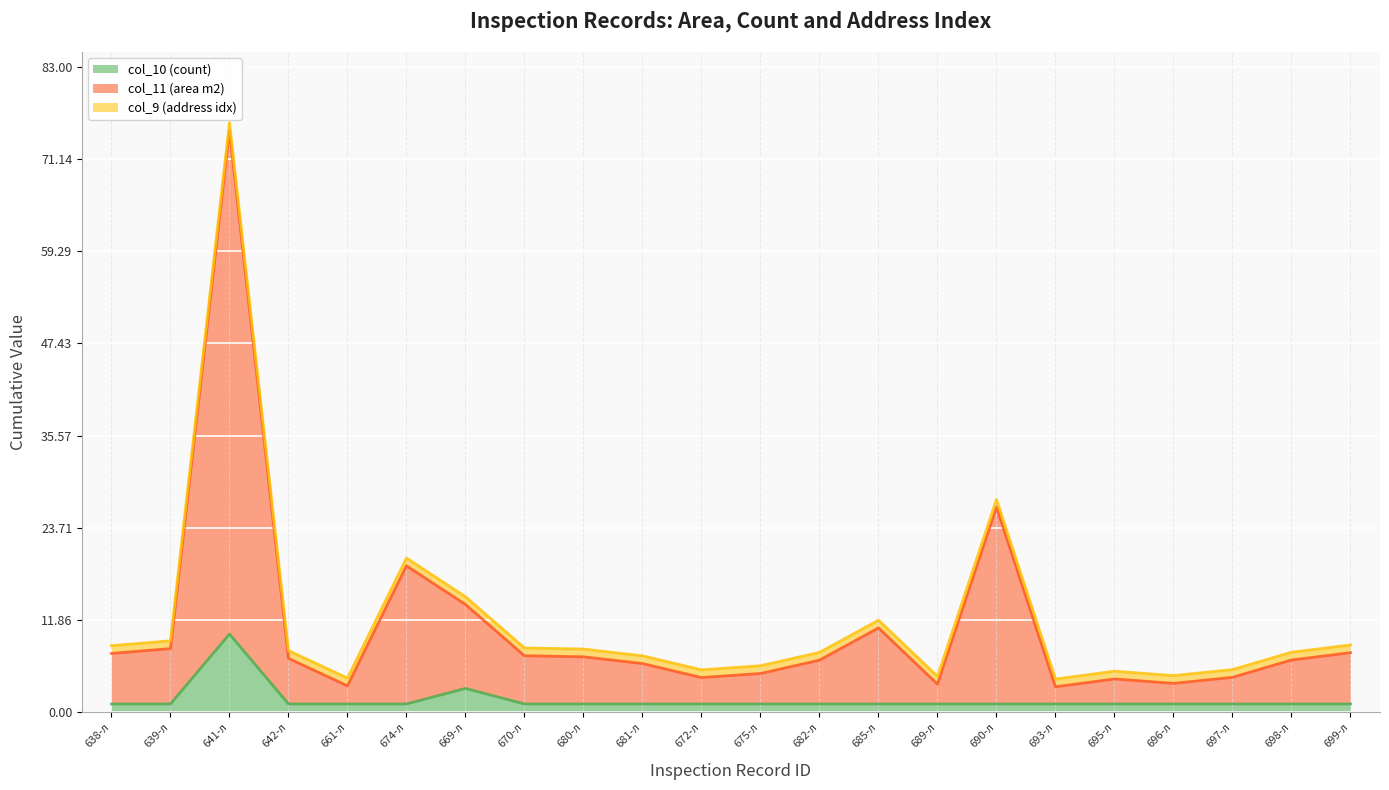

What is the label of the 3rd point from the left?

641-л